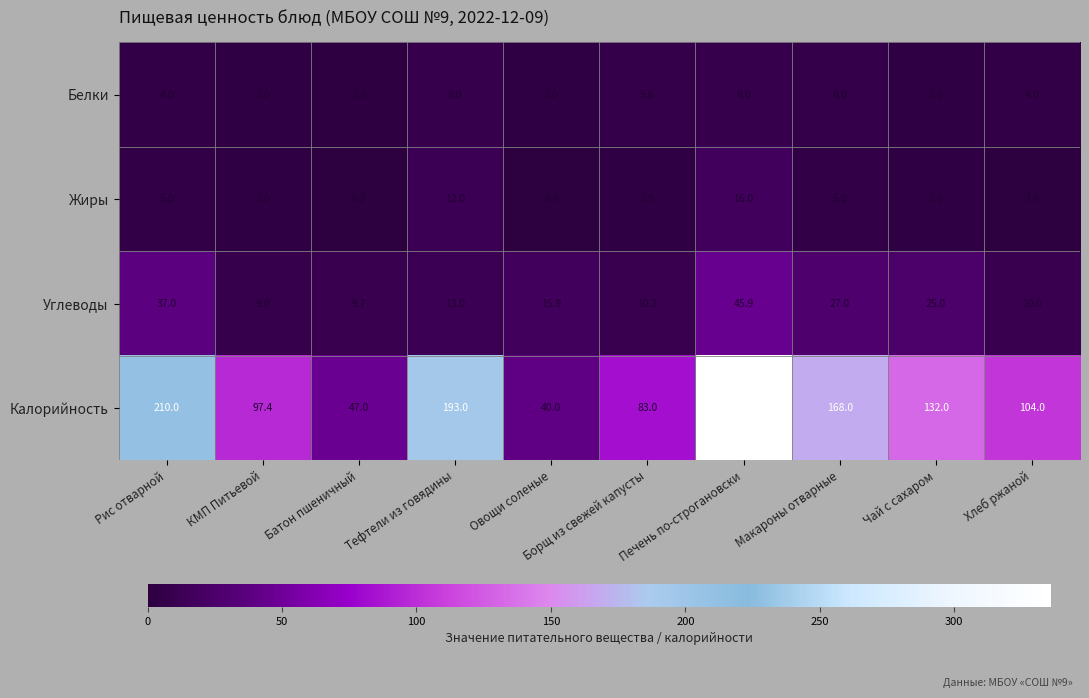

At how many categories does at least one series exceed 88?

7